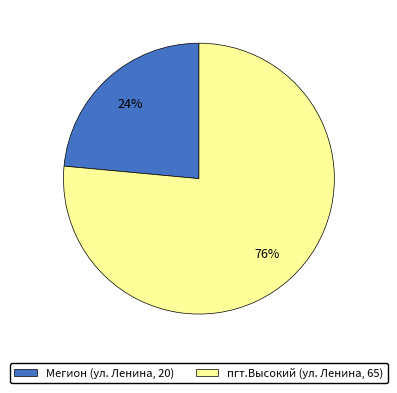

How many segments does this pie chart have?

2